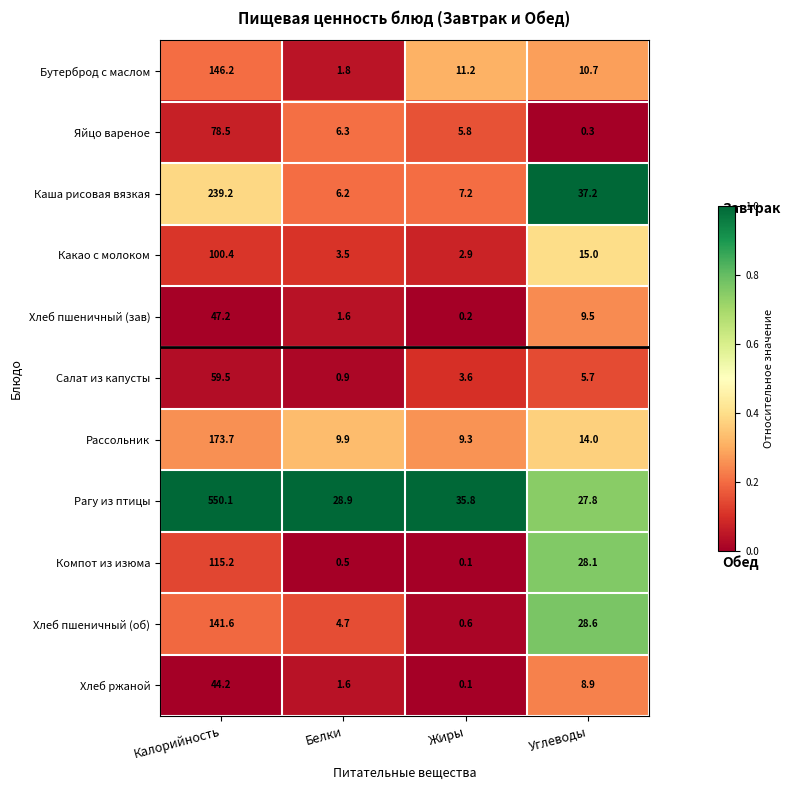

Rank the series by their maximum value, from lowest to highest.

Хлеб ржаной, Хлеб пшеничный (зав), Салат из капусты, Яйцо вареное, Какао с молоком, Компот из изюма, Хлеб пшеничный (об), Бутерброд с маслом, Рассольник, Каша рисовая вязкая, Рагу из птицы